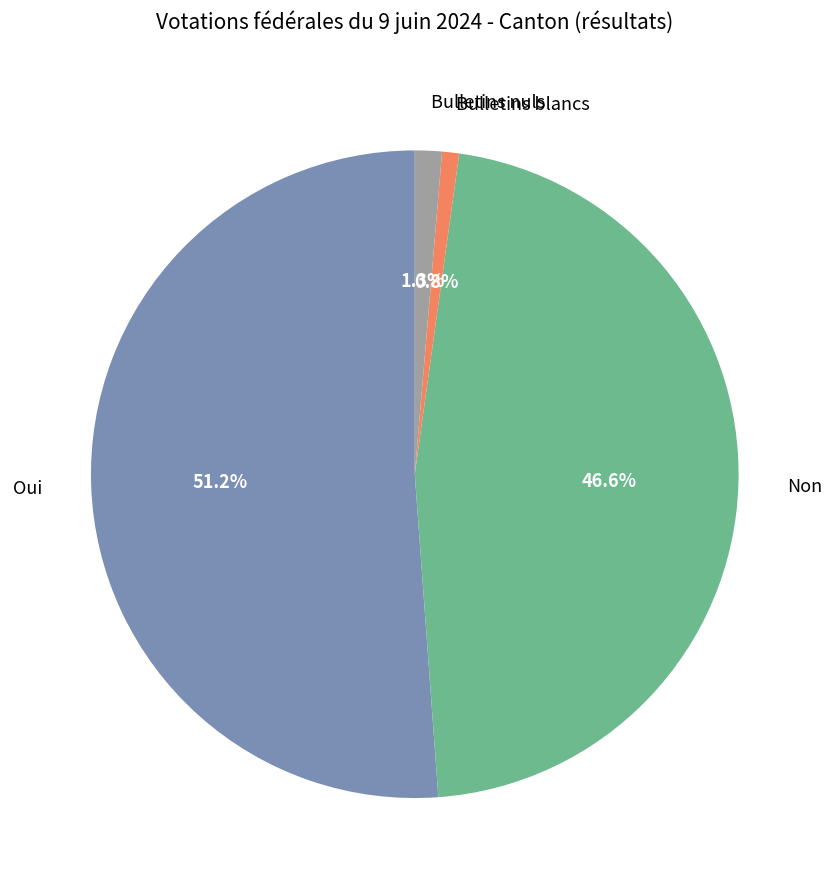

What is the ratio of the value at Non to the value at Bulletins blancs?

55.0